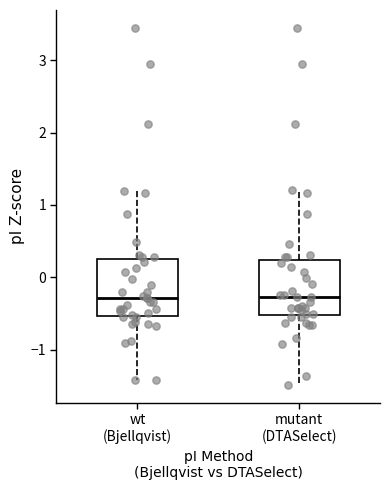

Where is the upper edge of the box for wt (Bjellqvist) on the y-axis? The values are not printed on the chart, so give them approximately, as read against the axis.

0.2